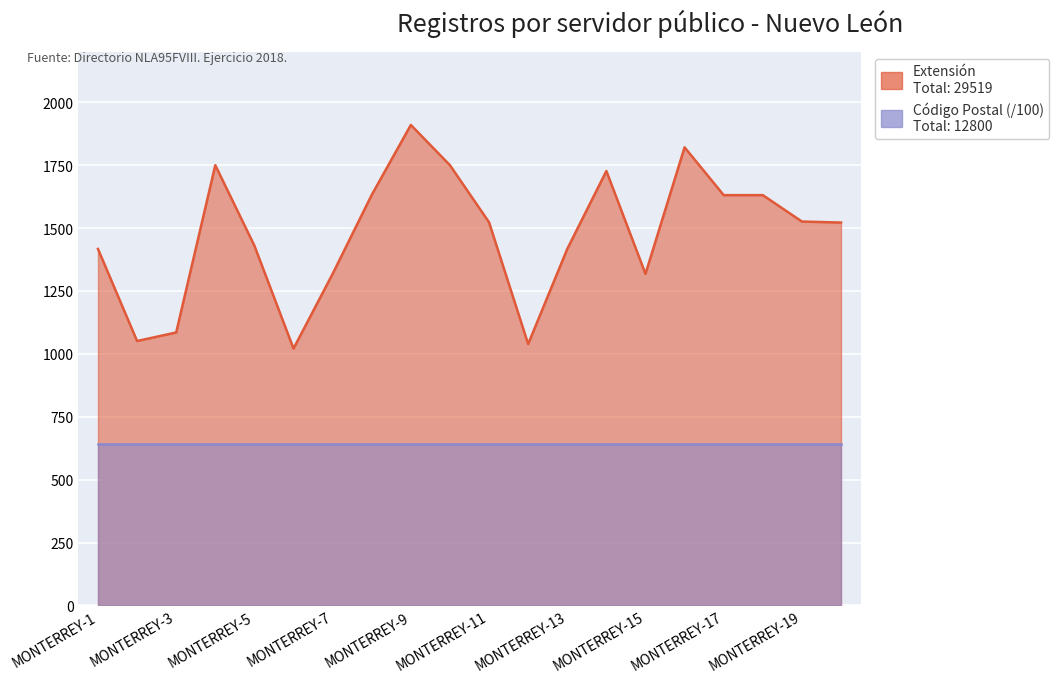

Rank the categories by value from highest to lowest.

MONTERREY-9, MONTERREY-16, MONTERREY-4, MONTERREY-10, MONTERREY-14, MONTERREY-8, MONTERREY-17, MONTERREY-18, MONTERREY-19, MONTERREY-11, MONTERREY-20, MONTERREY-5, MONTERREY-1, MONTERREY-13, MONTERREY-7, MONTERREY-15, MONTERREY-3, MONTERREY-2, MONTERREY-12, MONTERREY-6